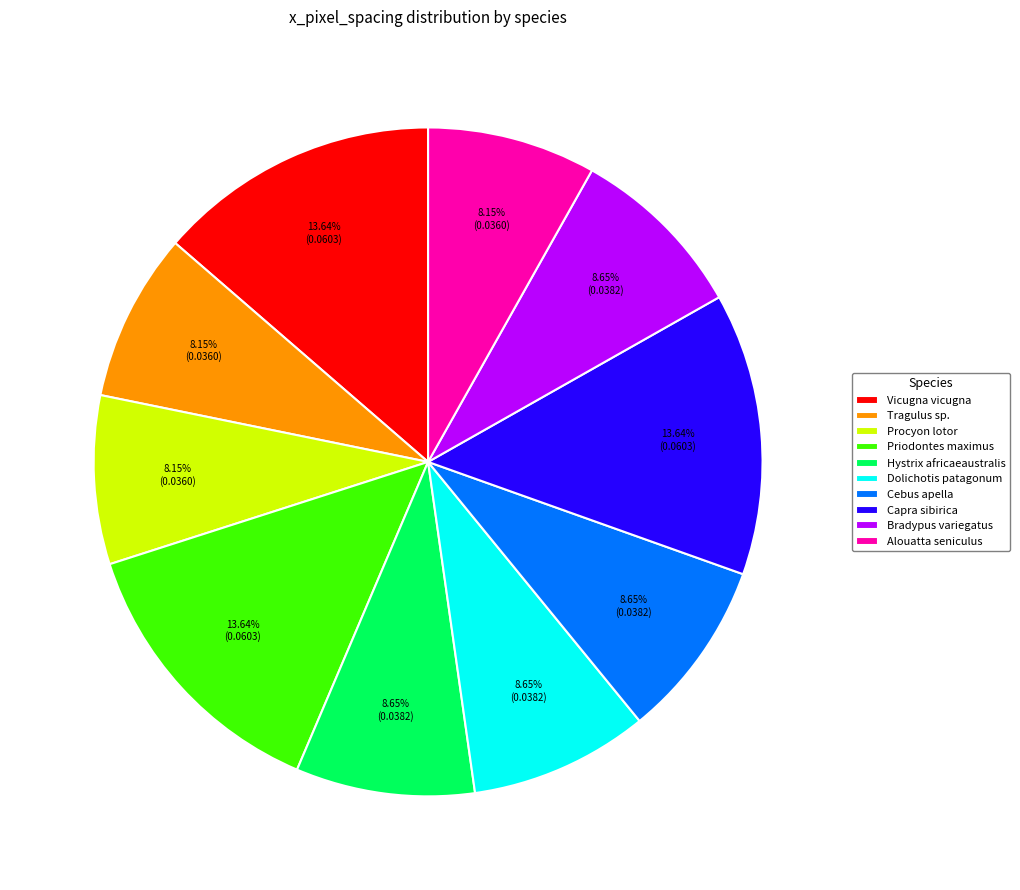

To the nearest percent, what portion does Hystrix africaeaustralis represent?

9%